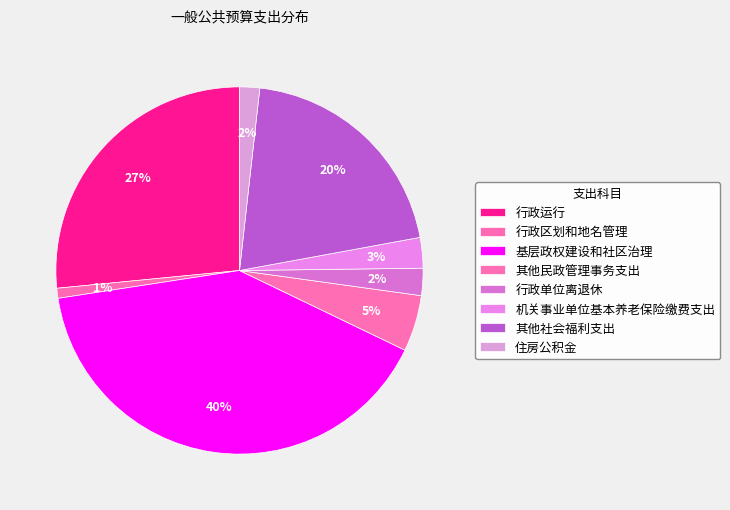

Which category has the smallest portion of the pie?

行政区划和地名管理